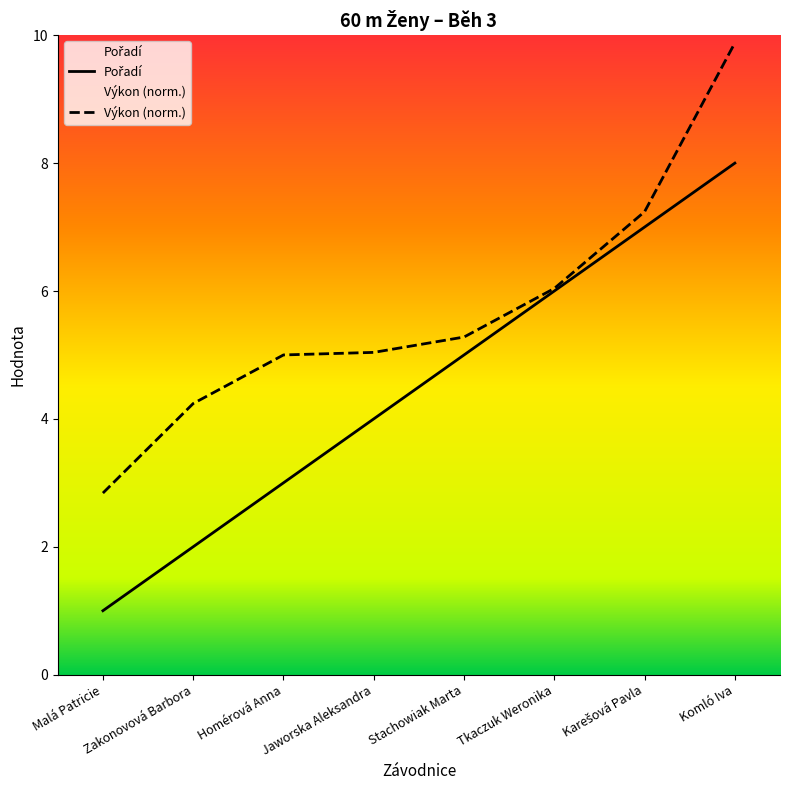

What is the lowest value of the Výkon series?

2.8